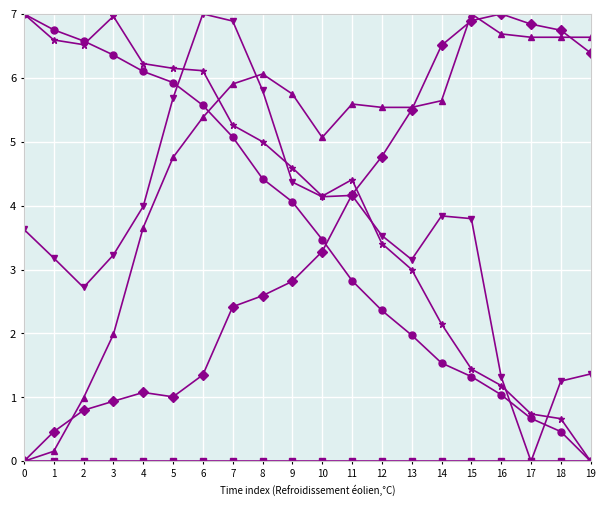

What is the difference between the highest and lowest values at 4?

6.2